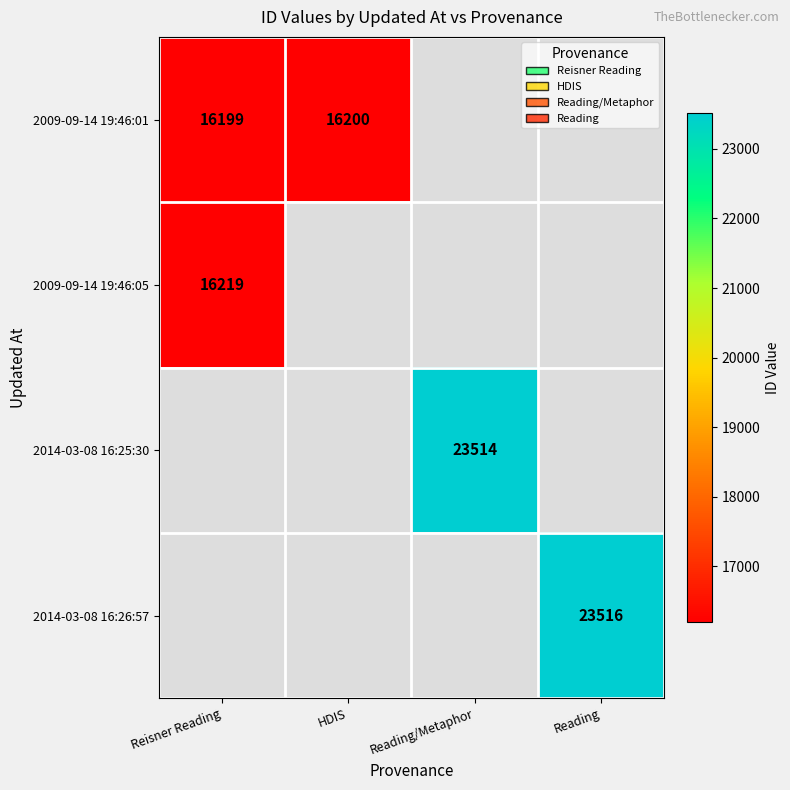

Which category has the highest value across all series?

Reading